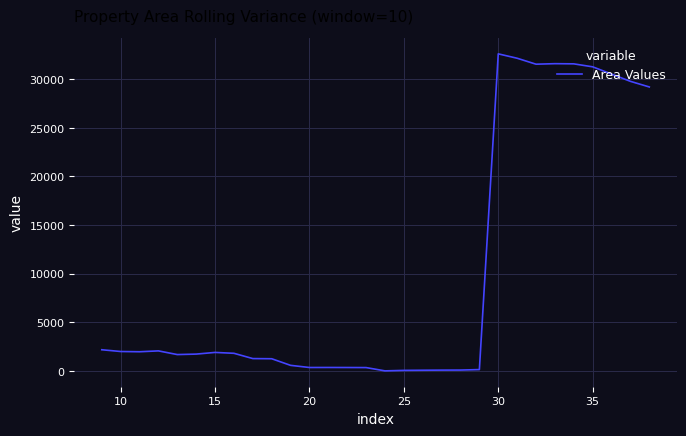

Between 8 and 31, which is larger?

31